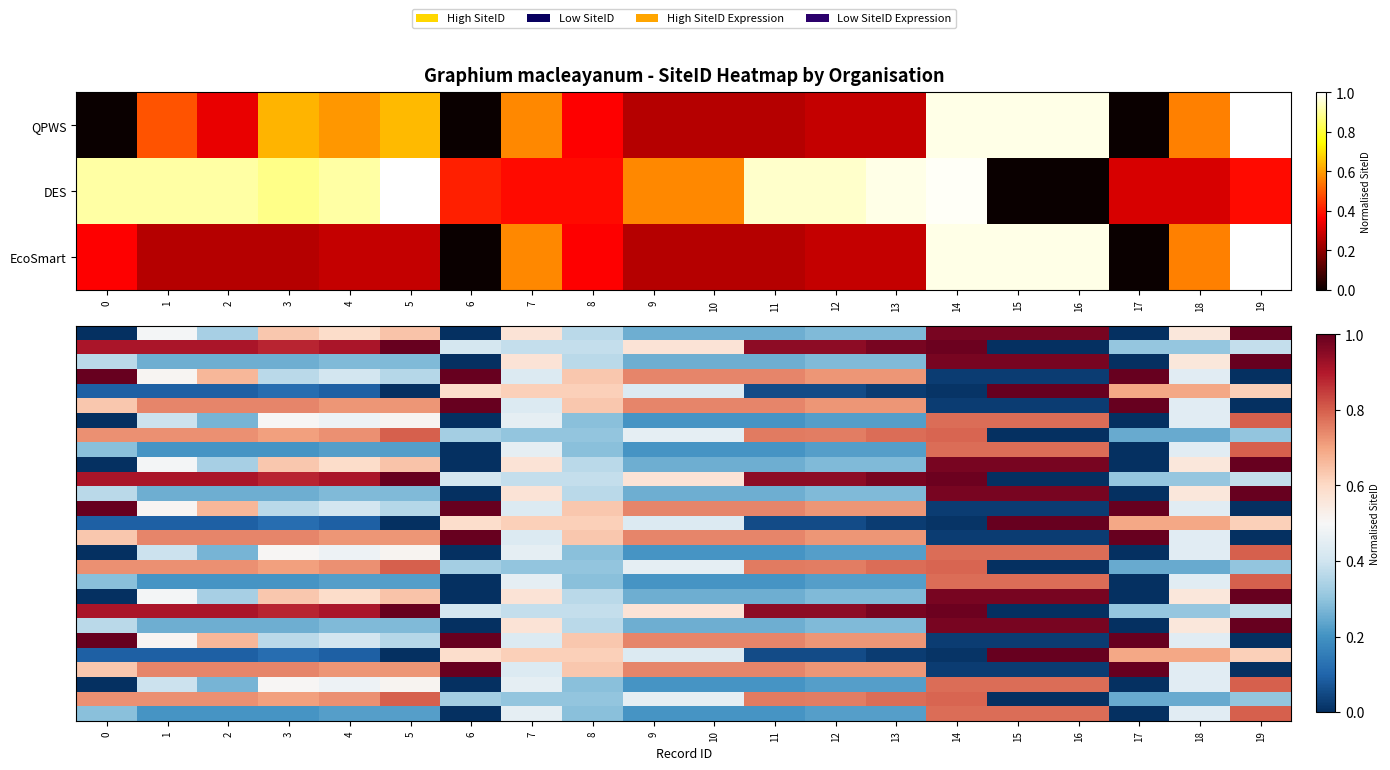

What is the greatest value displayed?

1.0